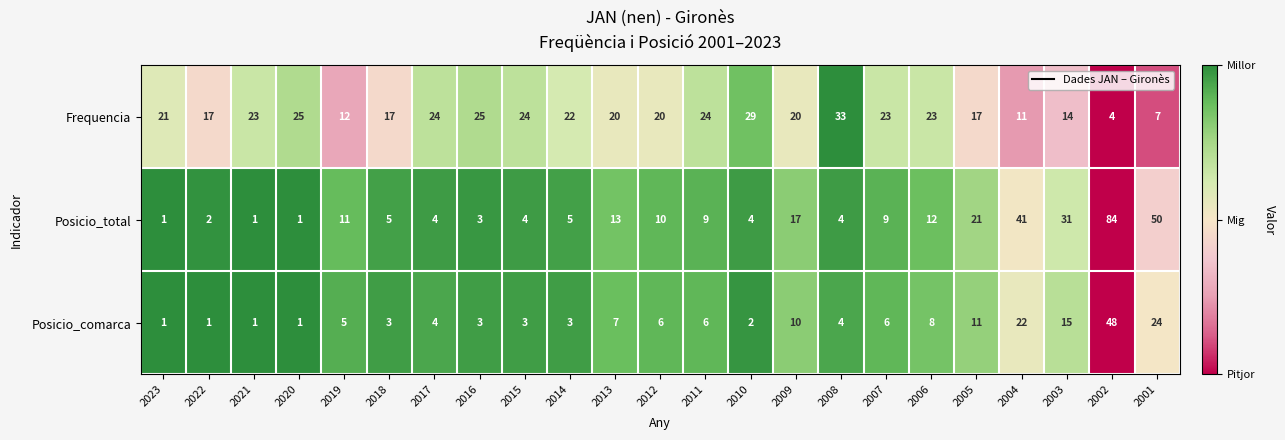

Where is Posicio_comarca nearest to the value 24?

2001